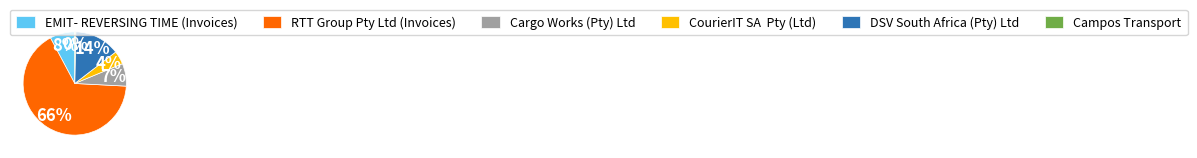

Count the number of slices in the pie.

6